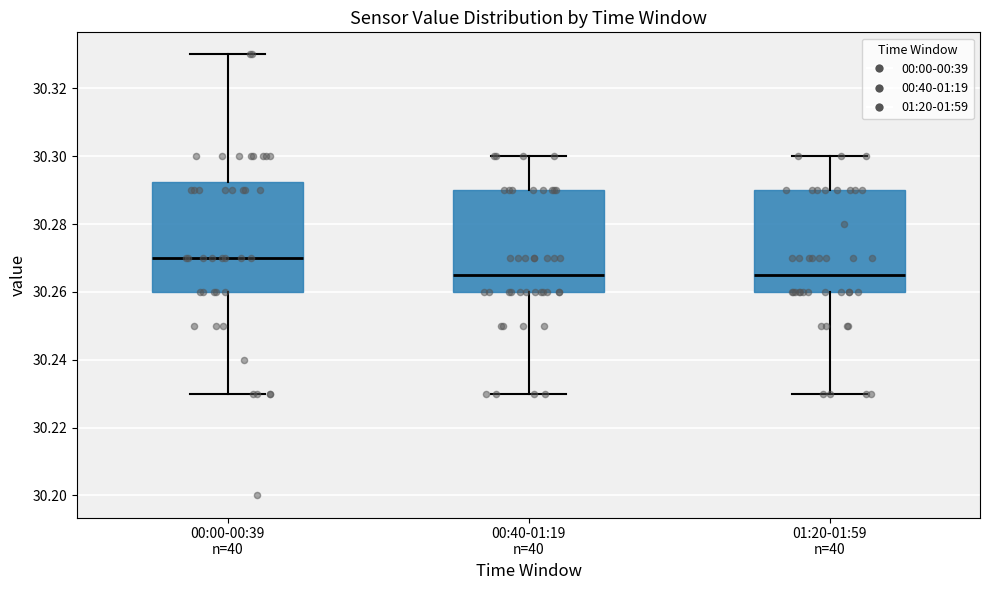

Where does the lower whisker of the box for 00:40-01:19 n=40 end on the y-axis? The values are not printed on the chart, so give them approximately, as read against the axis.

30.230